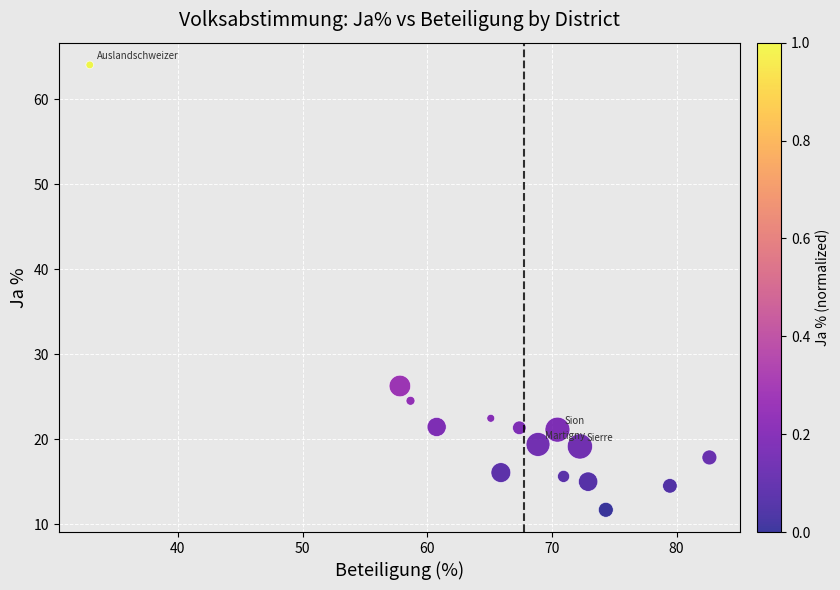

What Y value in the scatter plot is closest to 37?

26.3